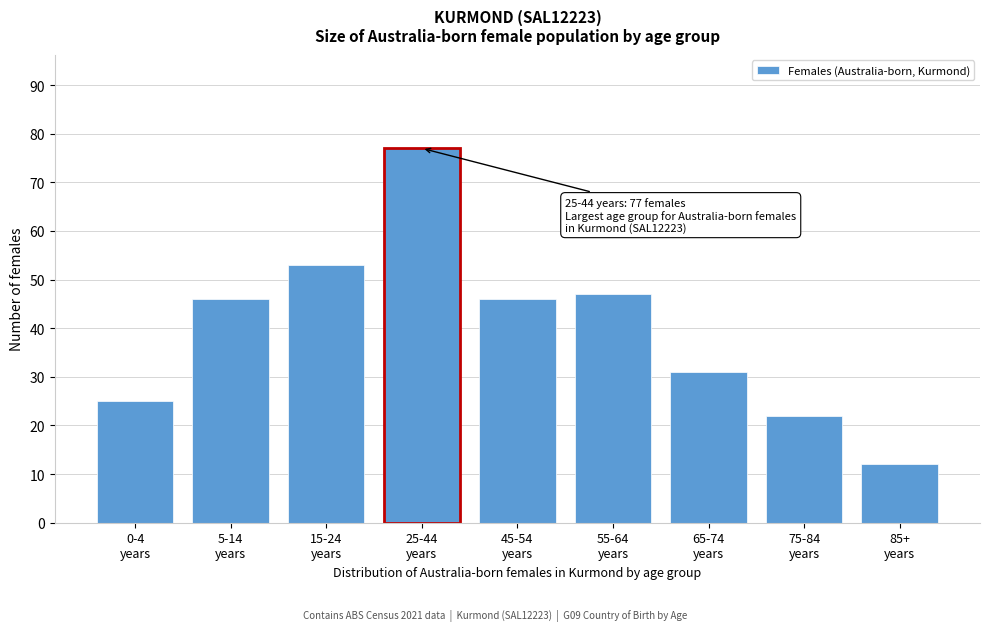

Reading left to right, transcribe all the data shown in this chart.

25	46	53	77	46	47	31	22	12